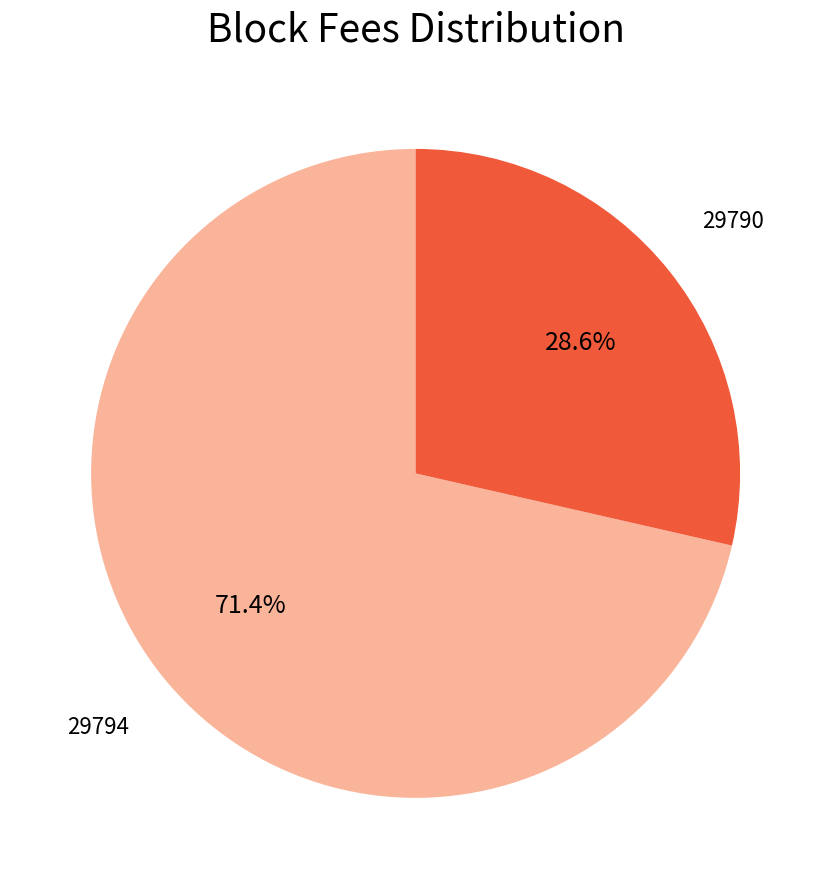

Does any single category account for the majority?

Yes